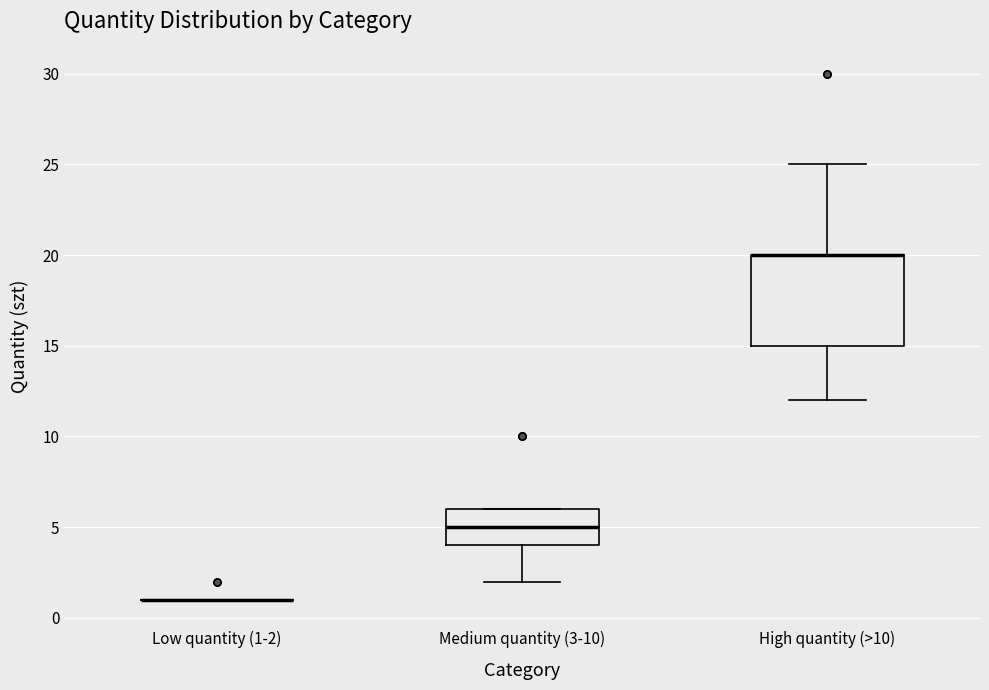

Reading left to right, read every box against the y-axis: the position of its median line, the range the box covers, and the ends of its whiskers. The values are not printed on the chart, so give them approximately, as read against the axis.

Low quantity (1-2): box collapsed to a line at 1, whiskers 1 to 1
Medium quantity (3-10): median 5, box 4 to 6, whiskers 2 to 6
High quantity (>10): median 20 (drawn on the box's upper edge), box 15 to 20, whiskers 12 to 25